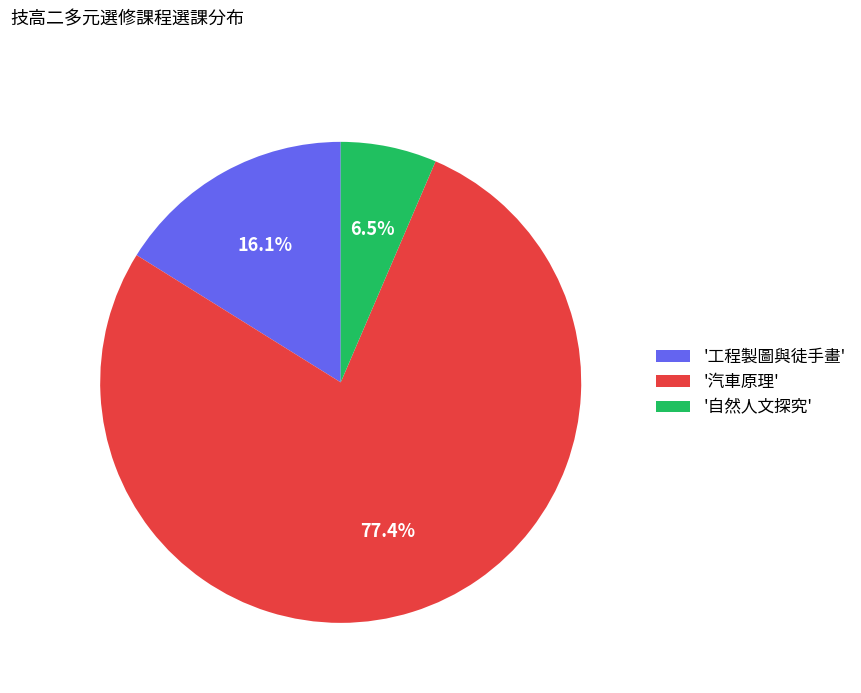

Which slice is the smallest?

'自然人文探究'